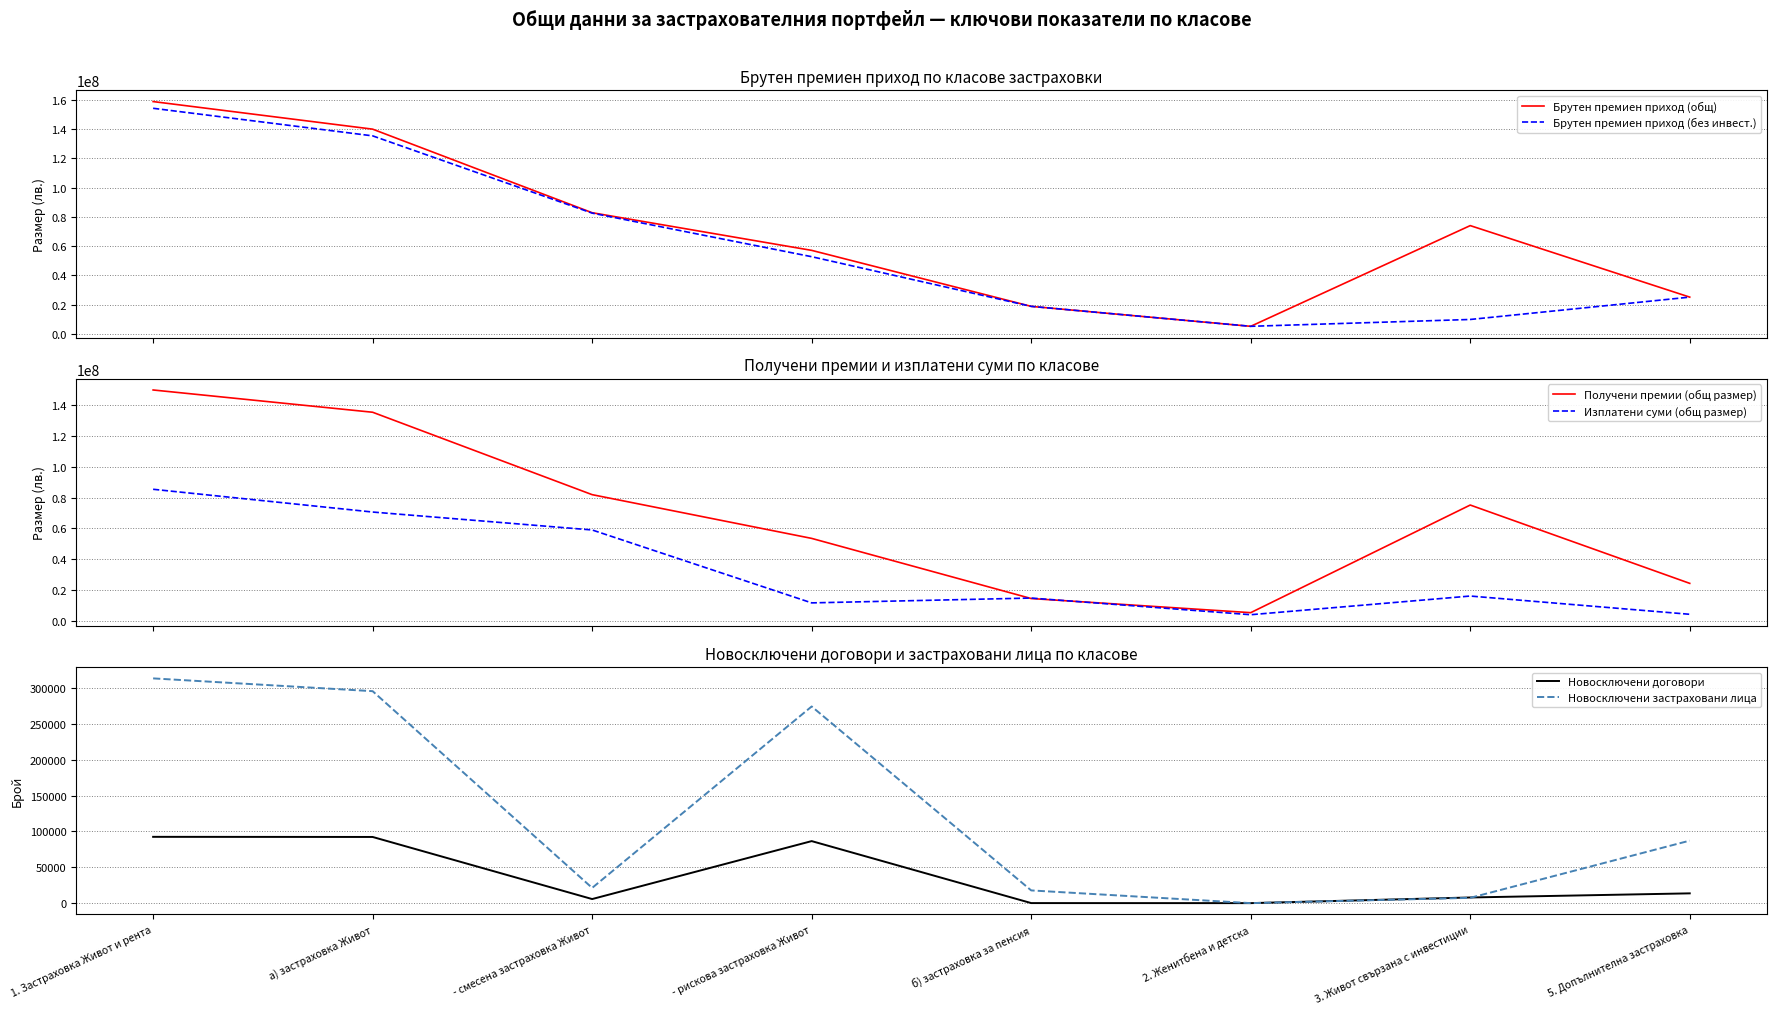

Where does the Получени премии (общ размер) series first go above 75119313?

1. Застраховка Живот и рента